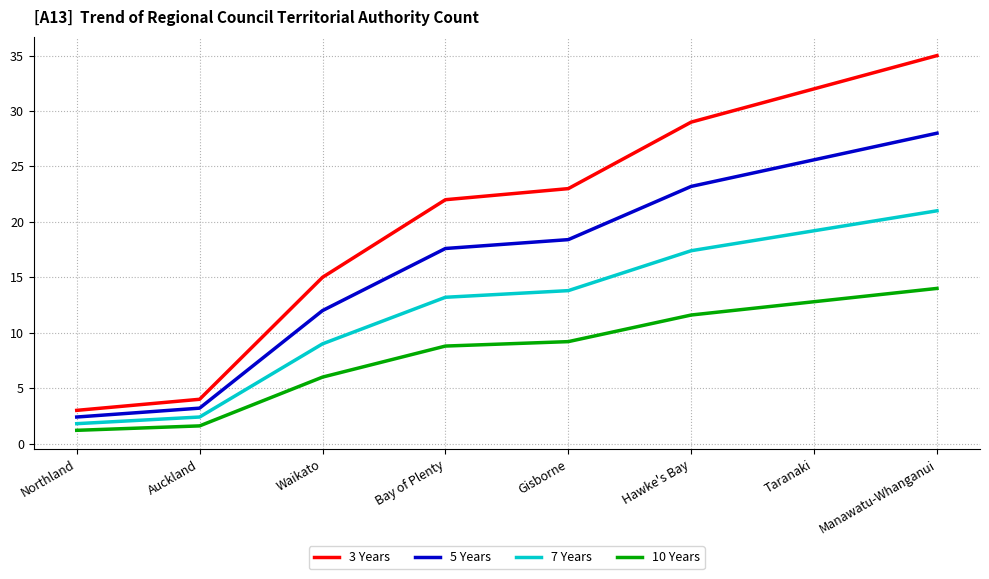

What is the lowest value of the 3 Years series?

3.0